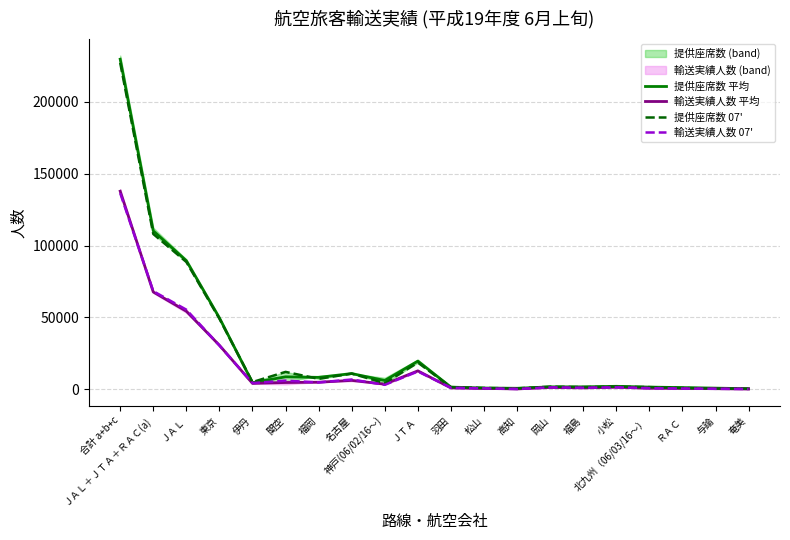

In 提供座席数 平均, how many points are higher than both neighbors (excluding endpoints)?

4